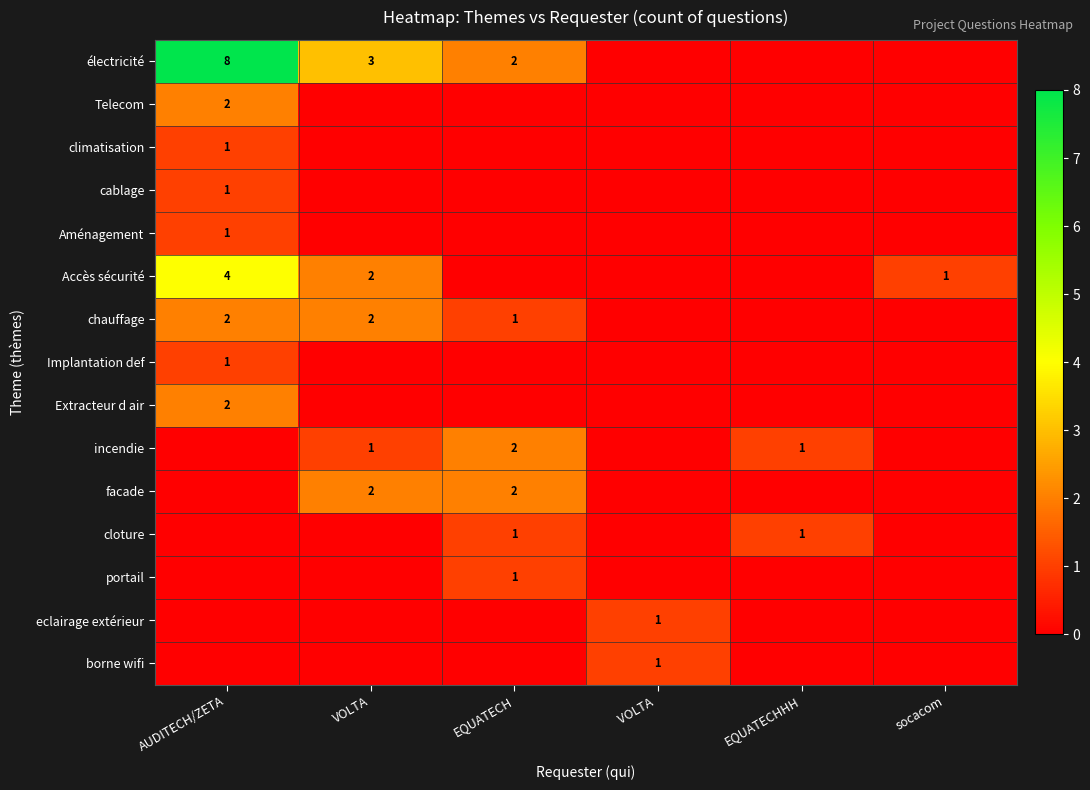

At AUDITECH/ZETA, list the series in order from largest to smallest.

électricité, Accès sécurité, Telecom, chauffage, Extracteur d air, climatisation, cablage, Aménagement, Implantation def, incendie, facade, cloture, portail, eclairage extérieur, borne wifi